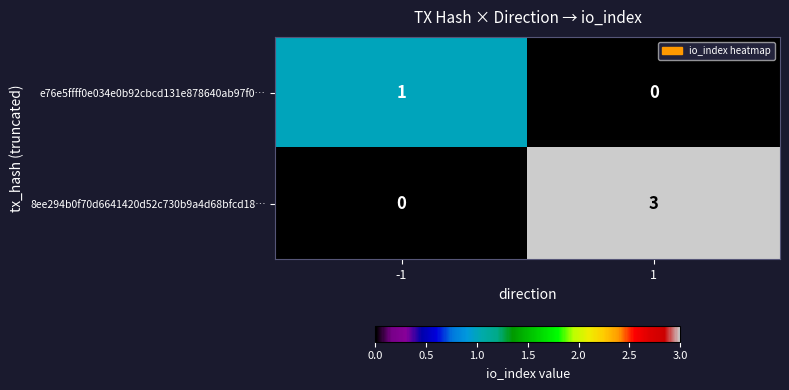

Is it true that 8ee294b0f70d6641420d52c730b9a4d68bfcd18… equals 0 at -1?

True